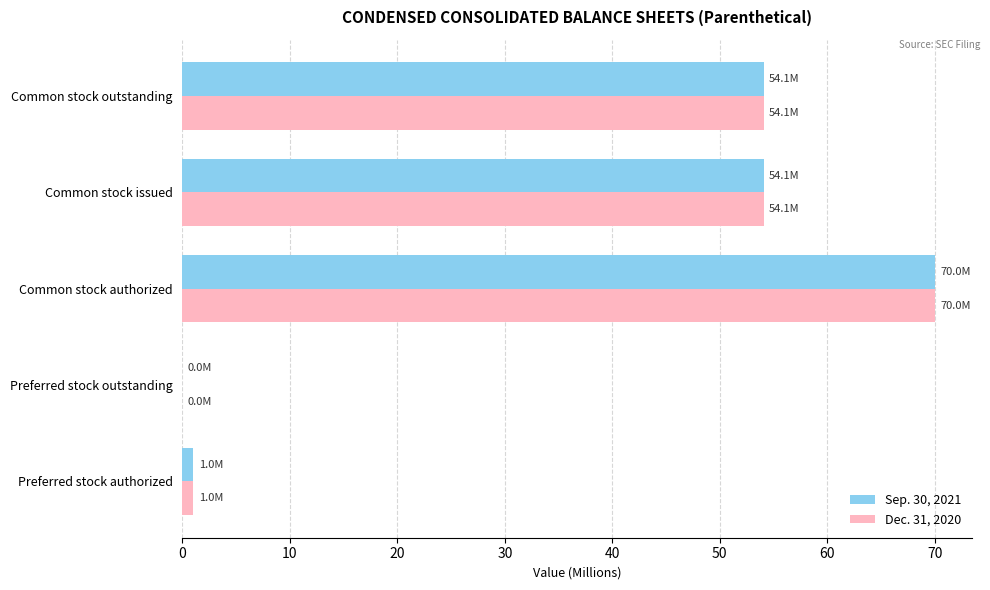

The value of Sep. 30, 2021 at Common stock issued is 97.0. True or false?

False